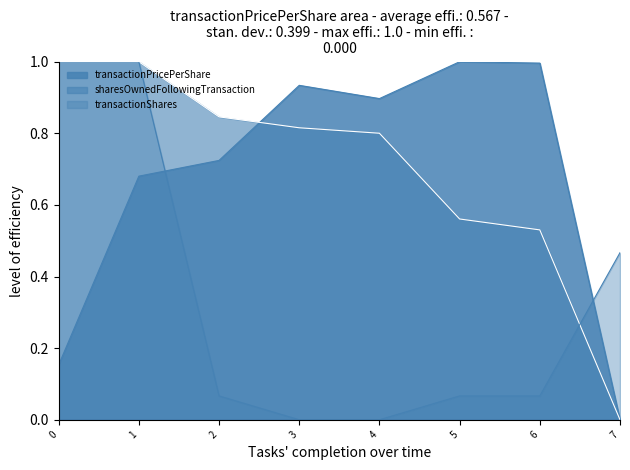

What are all the series names shown in the legend?

transactionPricePerShare, sharesOwnedFollowingTransaction, transactionShares